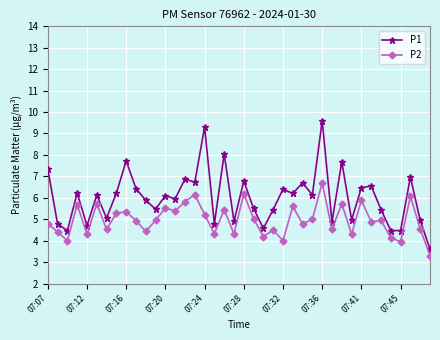

What is the sum of all P1 values?

240.9